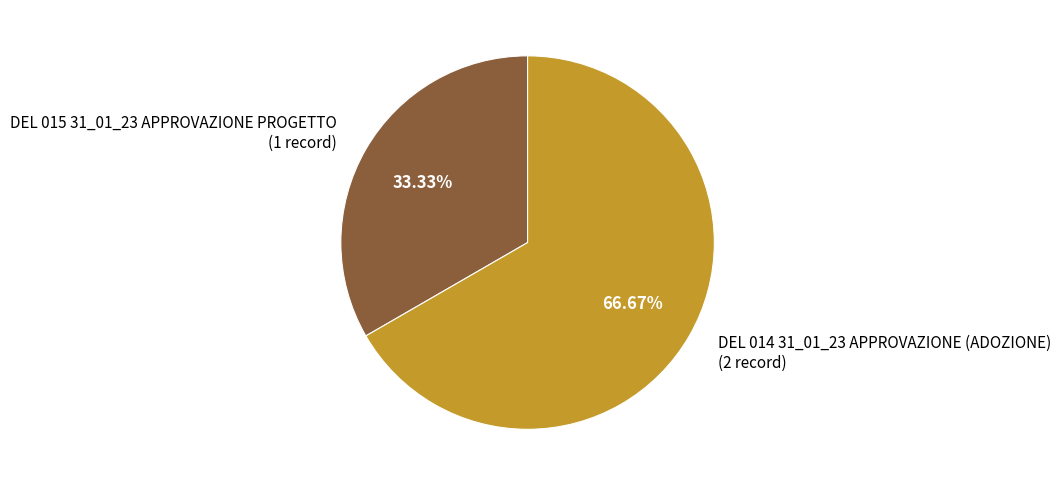

Which has a higher value, DEL 015 31_01_23 APPROVAZIONE PROGETTO or DEL 014 31_01_23 APPROVAZIONE (ADOZIONE)?

DEL 014 31_01_23 APPROVAZIONE (ADOZIONE)